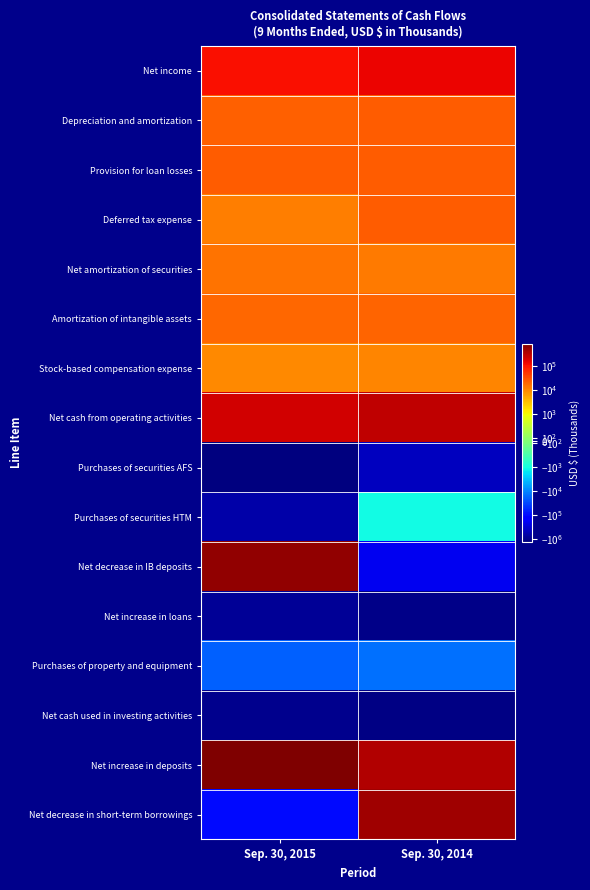

What is the smallest value displayed?

-1286443